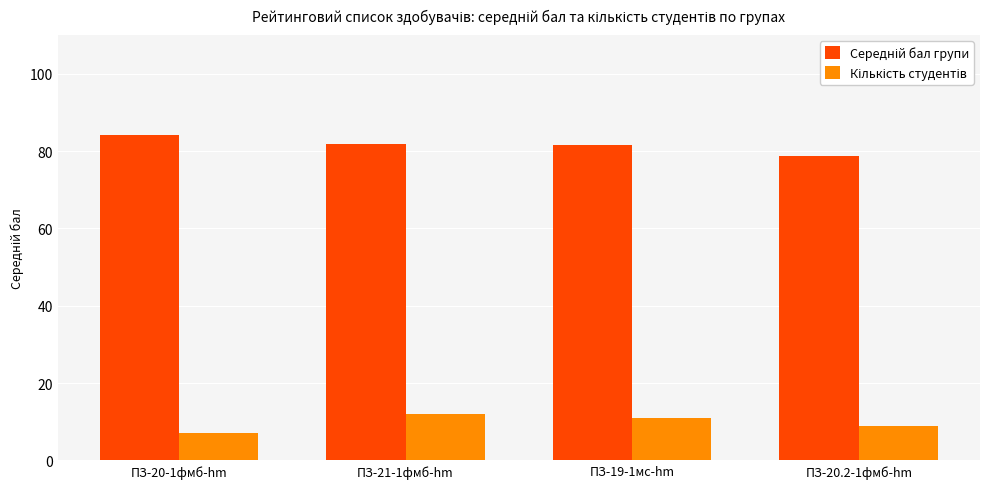

At how many categories does at least one series exceed 51?

4